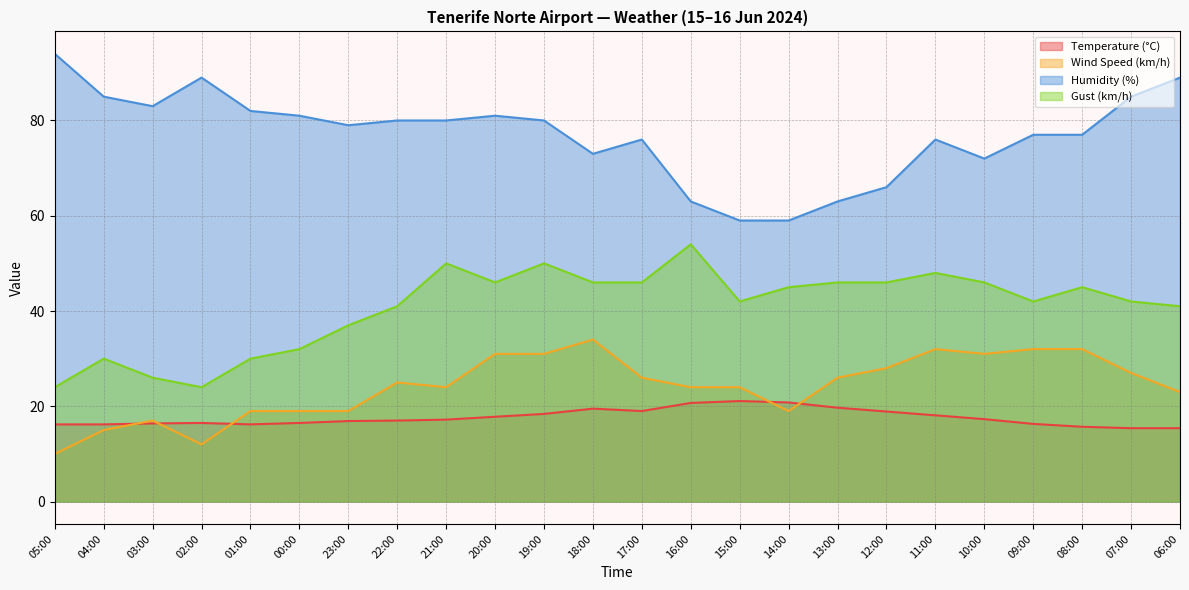

True or false: Temperature (°C) and Gust (km/h) cross at least once.

False